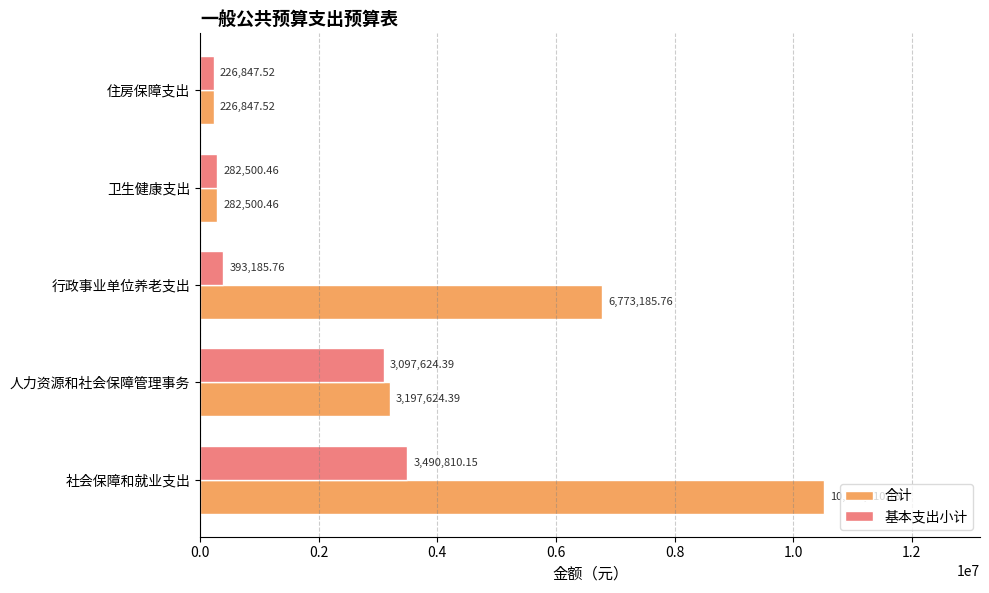

What is the difference between the second highest and minimum values in the 基本支出小计 series?

2870776.9